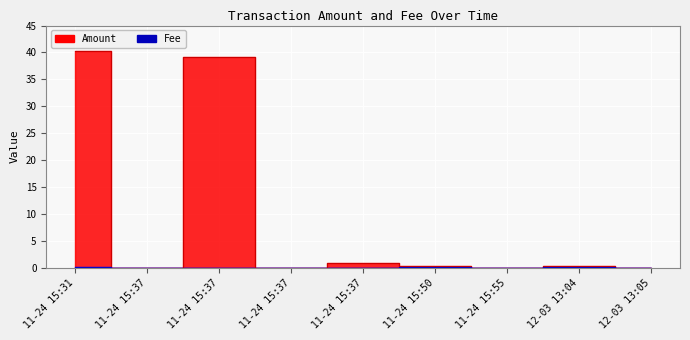

At which label does Amount reach its peak?

2023-11-24 15:31:23